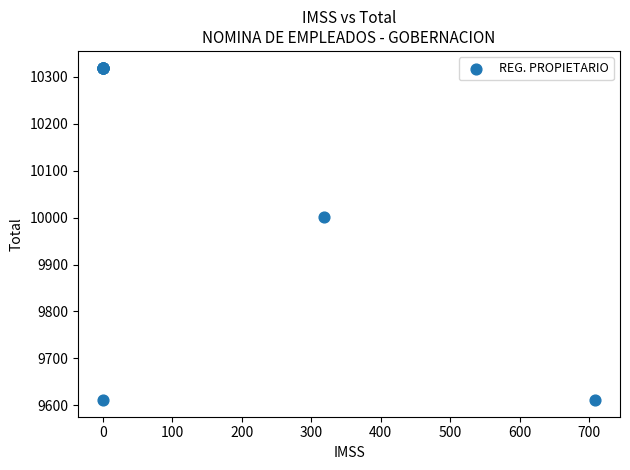

What Y value in the scatter plot is closest to 9965?

10002